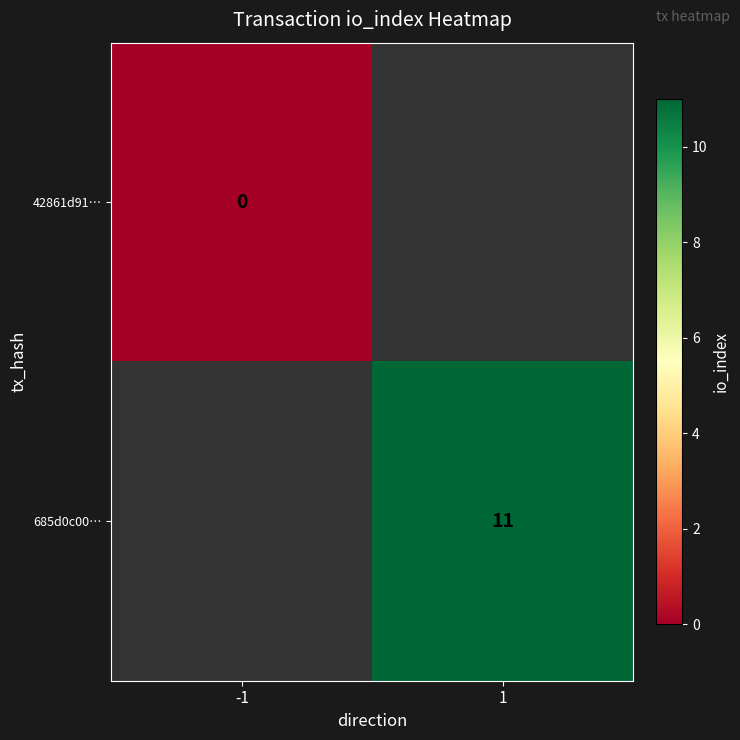

True or false: 685d0c00… has a value of 6 at 1.

False